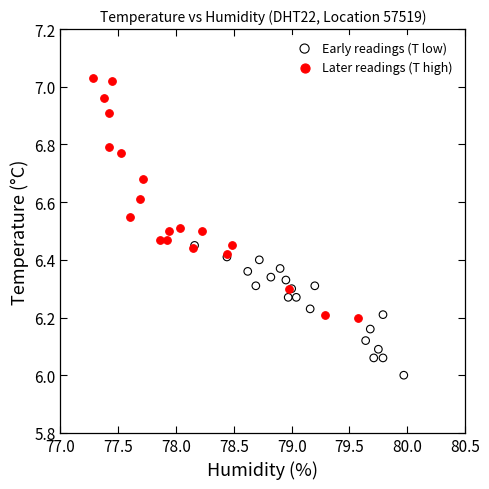

Which series contains the lowest Y value?

Early readings (T low)